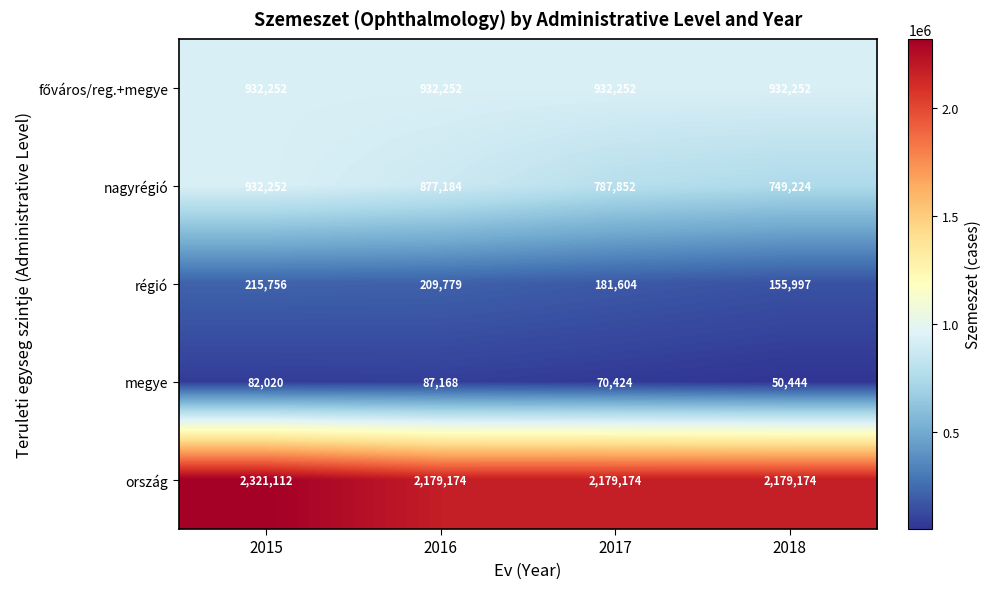

What is the sum of all nagyrégió values?

3346512